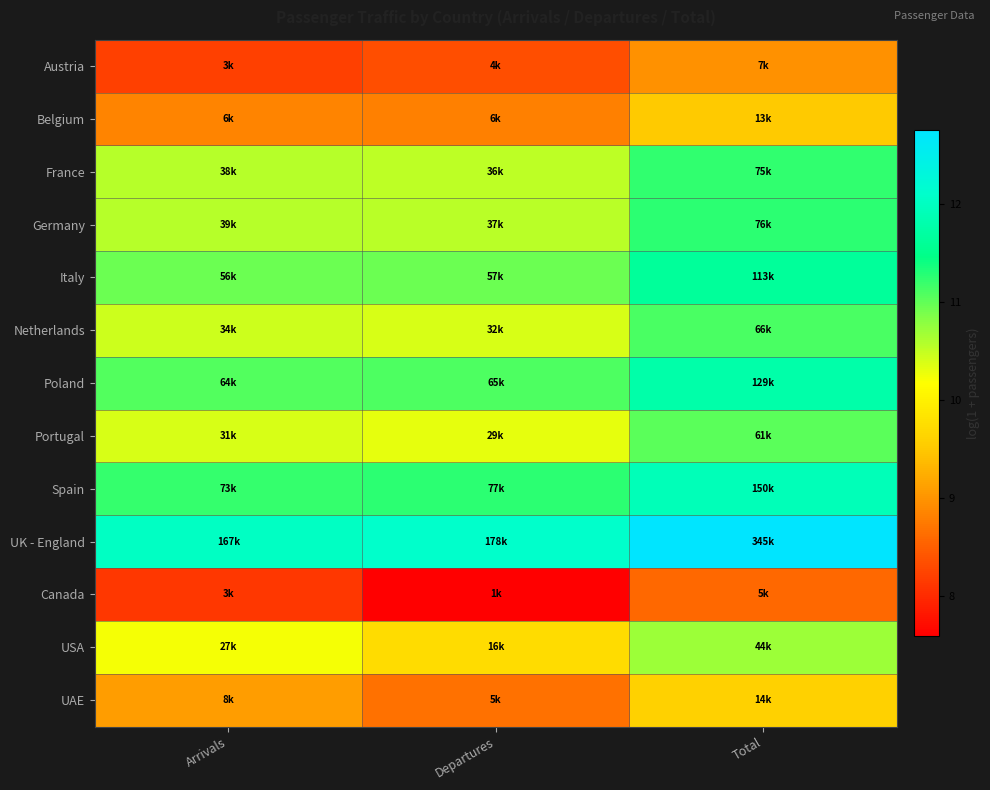

At which category is the sum across all series the highest?

Total